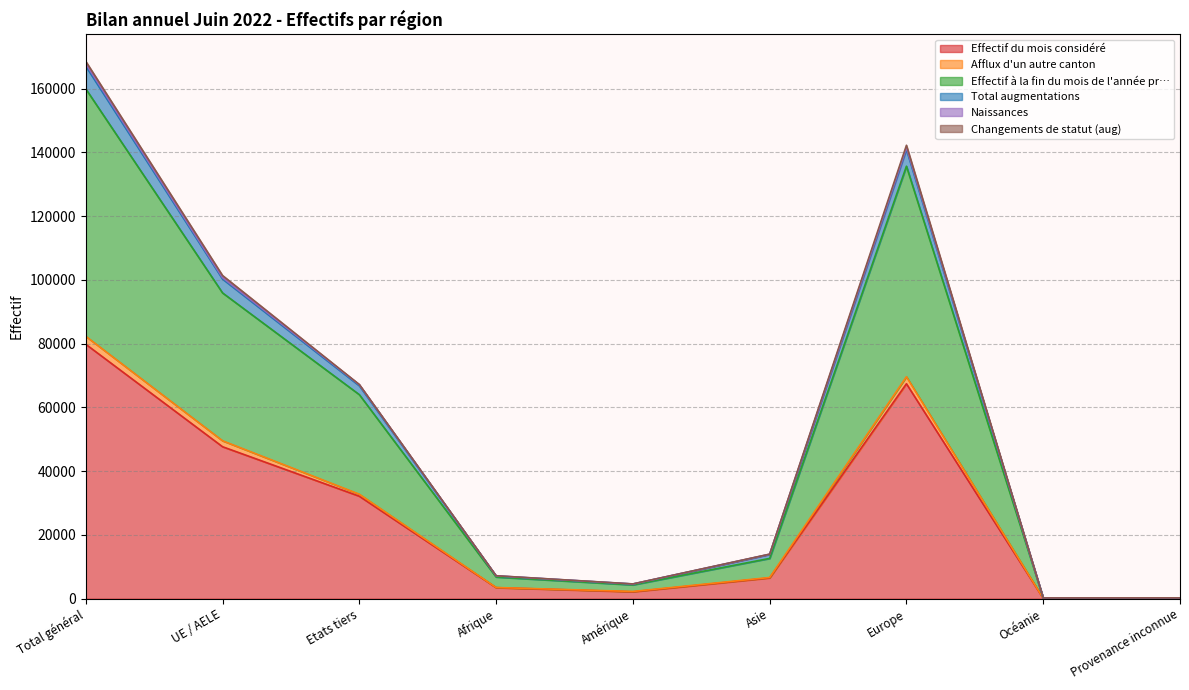

Is it true that Afflux d'un autre canton equals 143120 at Total général?

False